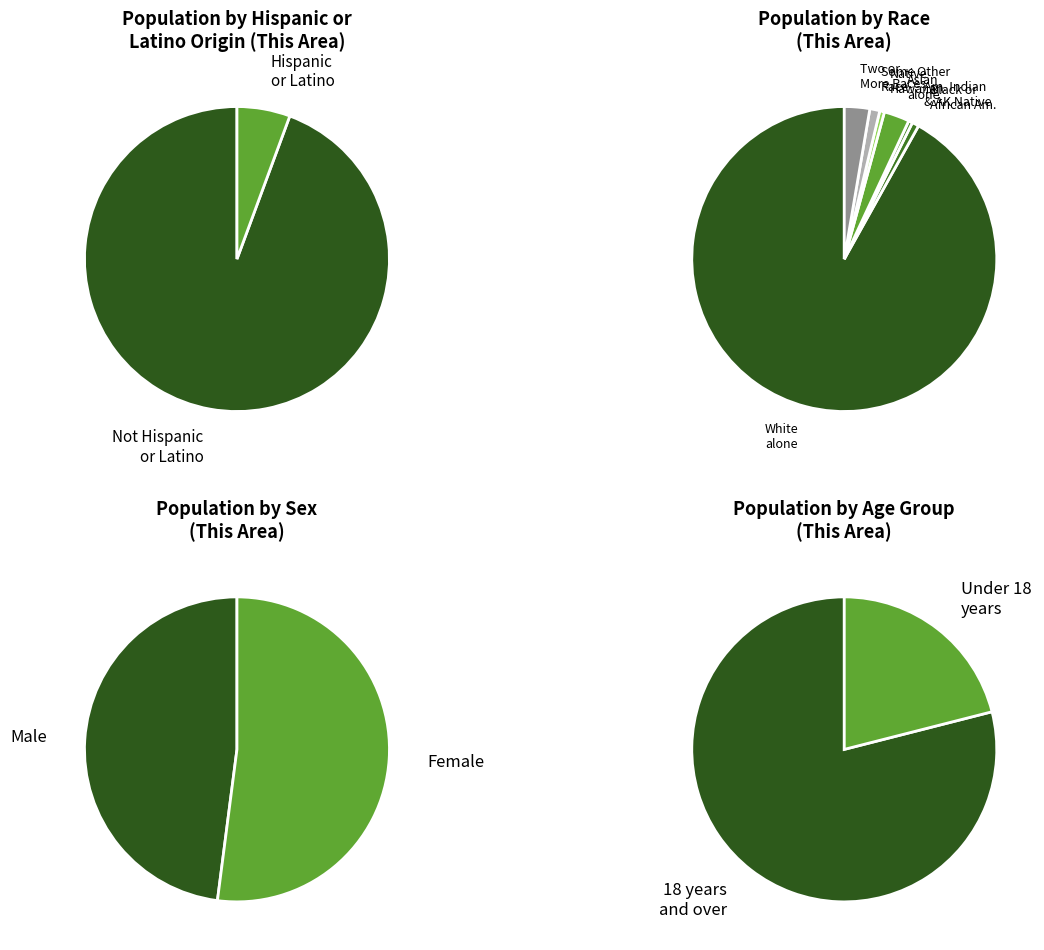

Does Native Hawaiian and Other Pacific Islander represent more than half of the total?

No